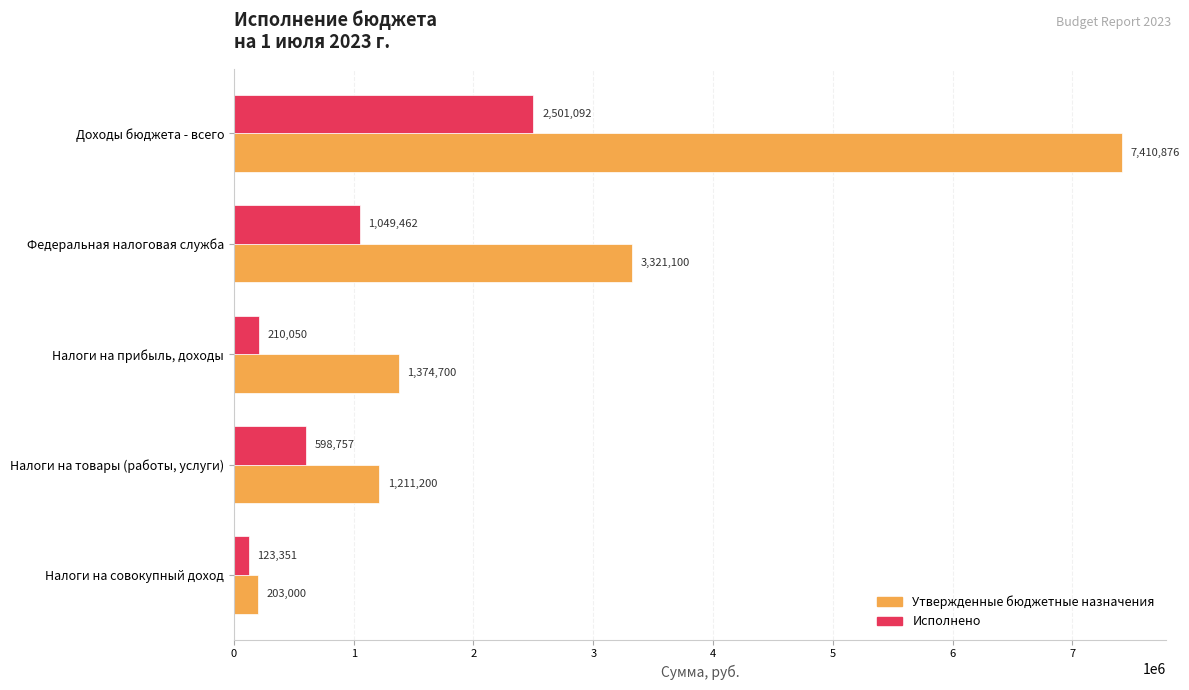

The Исполнено series shows 598756.7 at Налоги на товары (работы, услуги). True or false?

True